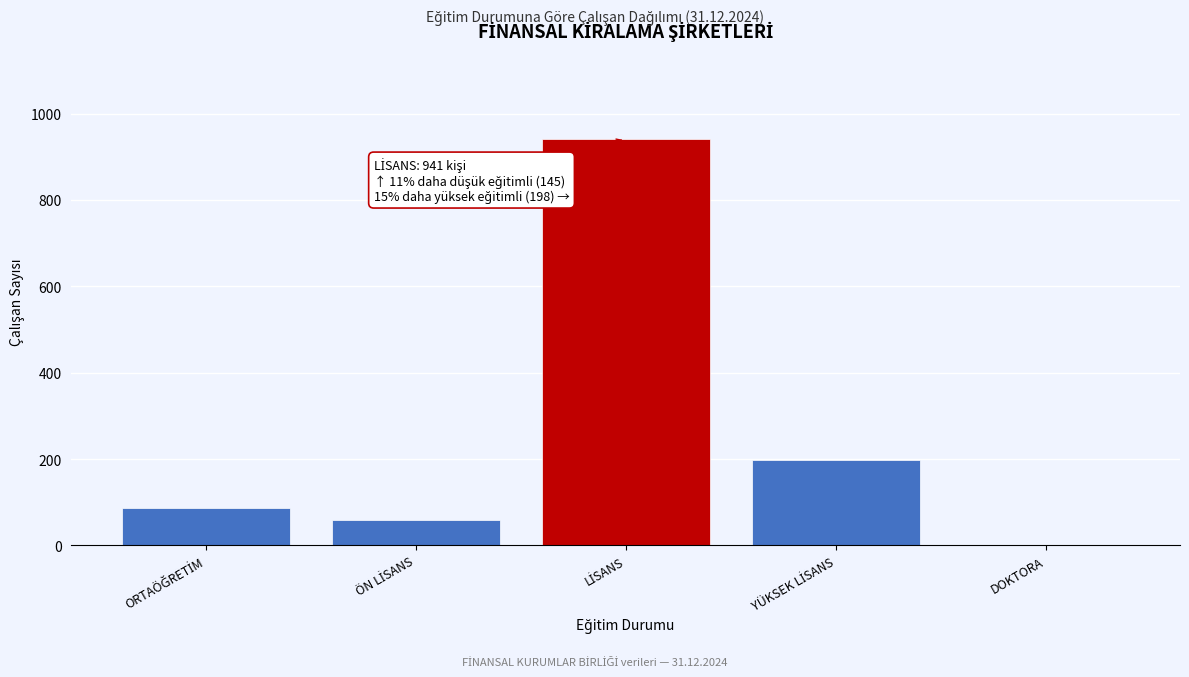

What is the maximum value shown in the chart?

941